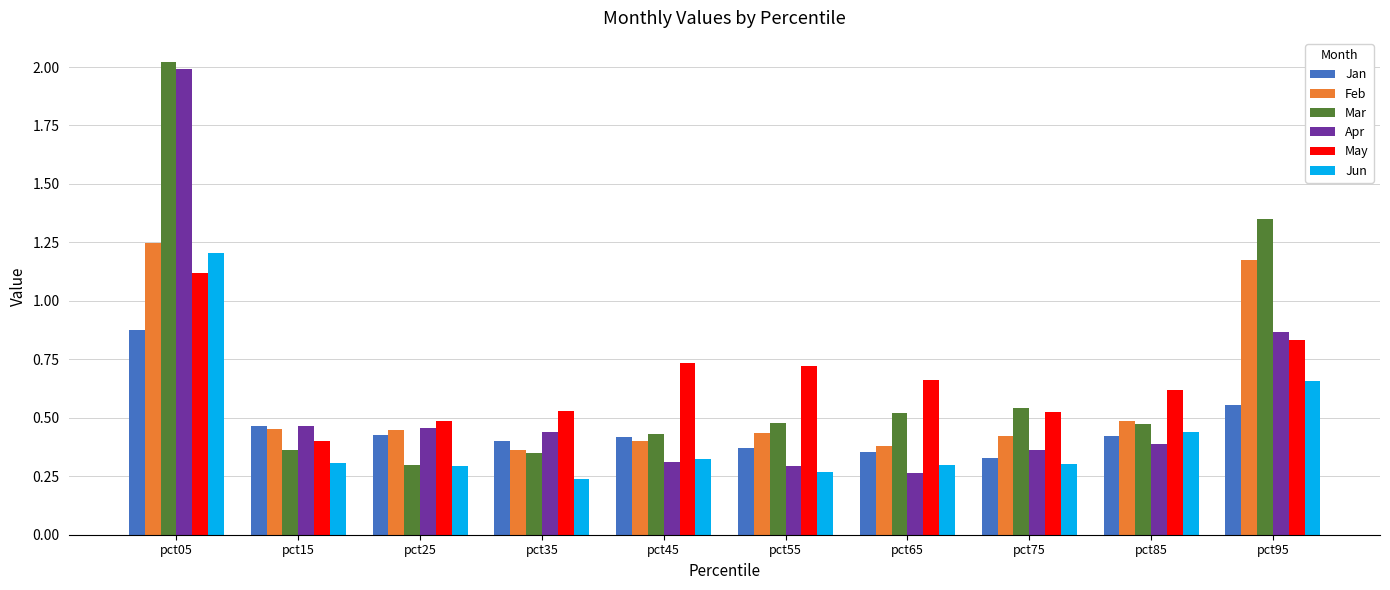

What is the difference between the maximum and second lowest values in the Apr series?

1.7